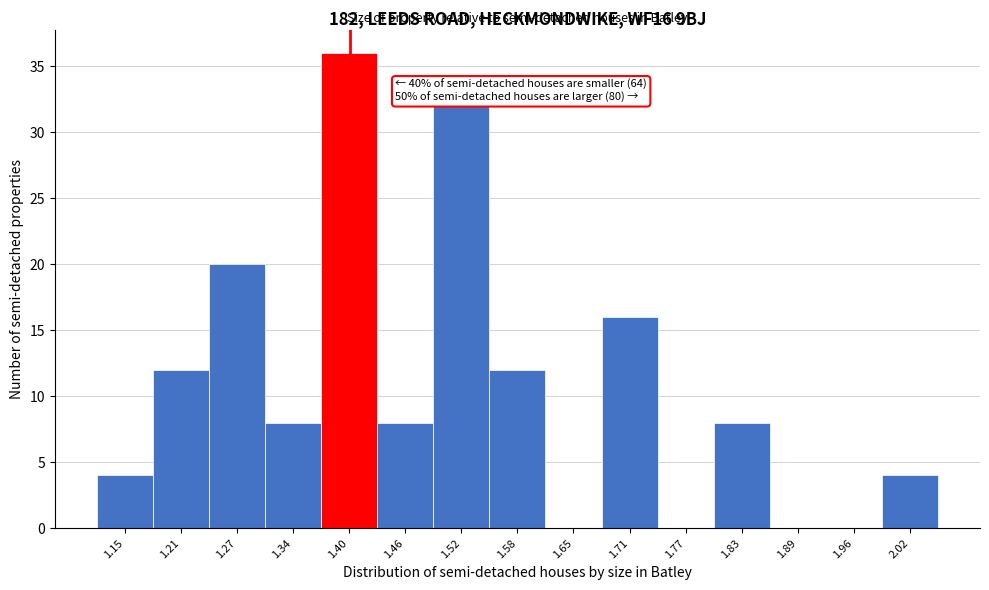

Which range on the x-axis has the tallest bar?

1.368 to 1.430